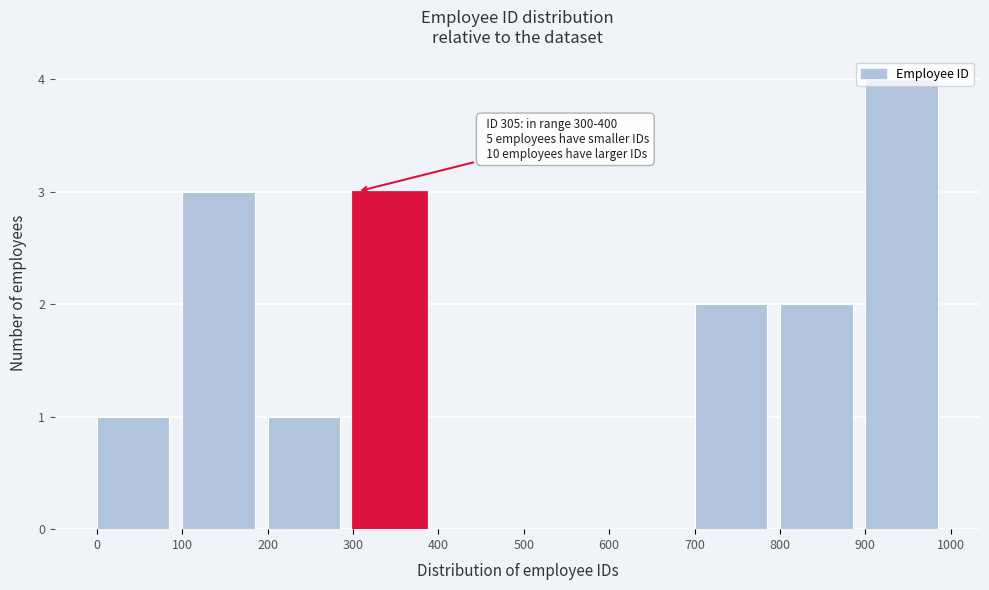

Which range on the x-axis has the tallest bar?

900 to 1000